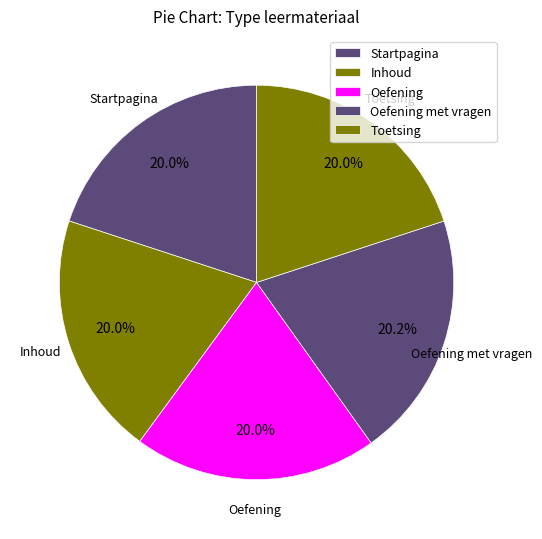

Count the number of slices in the pie.

5